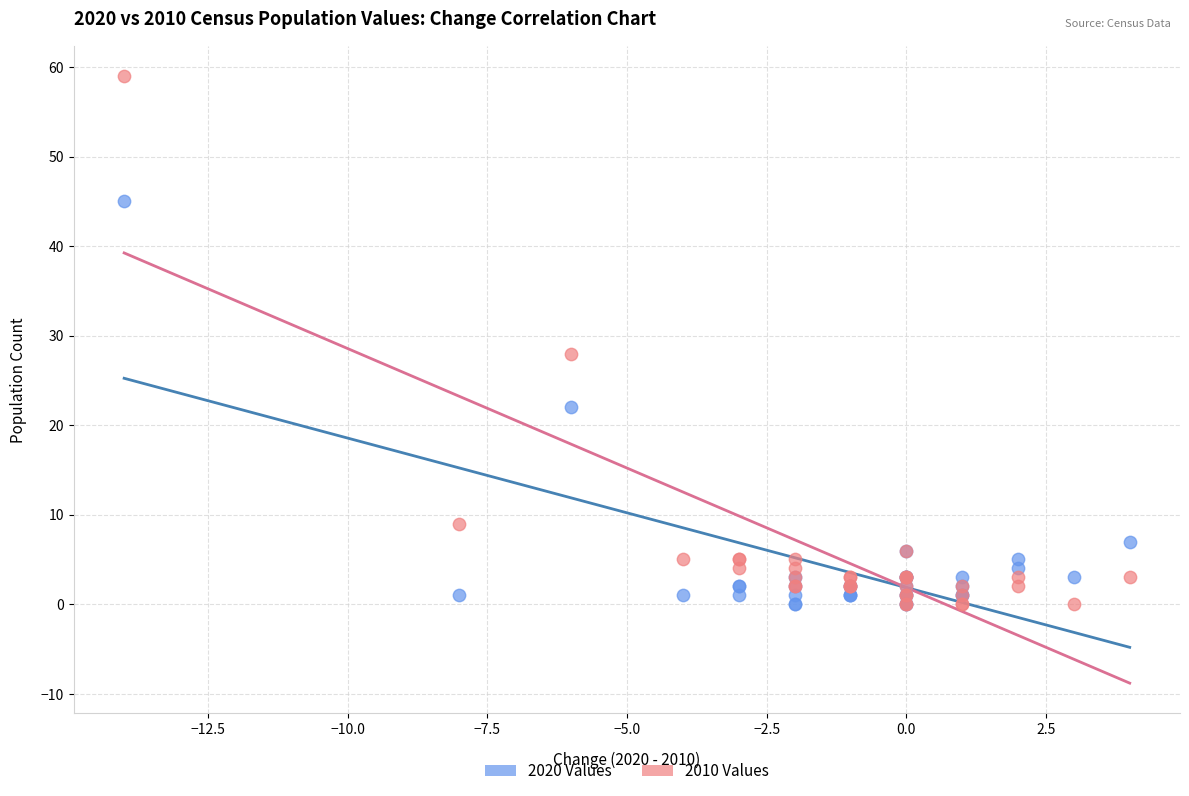

Across all series, what Y value is closest to 29?

28